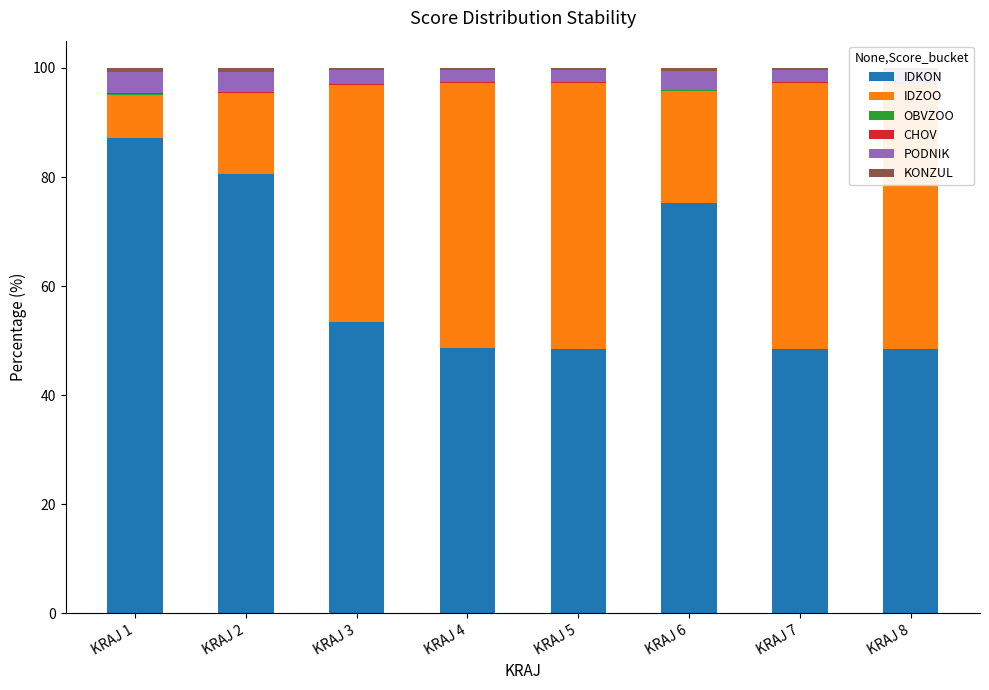

What is the approximate value of IDKON at KRAJ 7?

48.5